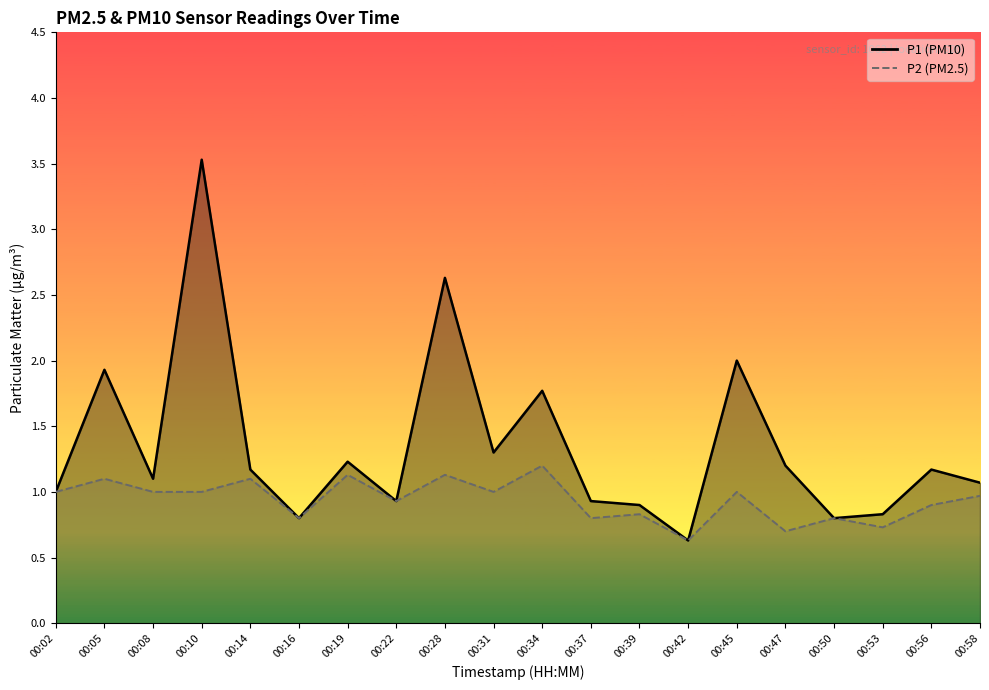

Reading left to right, what are all the values shown in this chart?

P1: 00:02=1.0	00:05=1.9	00:08=1.1	00:10=3.5	00:14=1.2	00:16=0.8	00:19=1.2	00:22=0.9	00:28=2.6	00:31=1.3	00:34=1.8	00:37=0.9	00:39=0.9	00:42=0.6	00:45=2.0	00:47=1.2	00:50=0.8	00:53=0.8	00:56=1.2	00:58=1.1
P2: 00:02=1.0	00:05=1.1	00:08=1.0	00:10=1.0	00:14=1.1	00:16=0.8	00:19=1.1	00:22=0.9	00:28=1.1	00:31=1.0	00:34=1.2	00:37=0.8	00:39=0.8	00:42=0.6	00:45=1.0	00:47=0.7	00:50=0.8	00:53=0.7	00:56=0.9	00:58=1.0